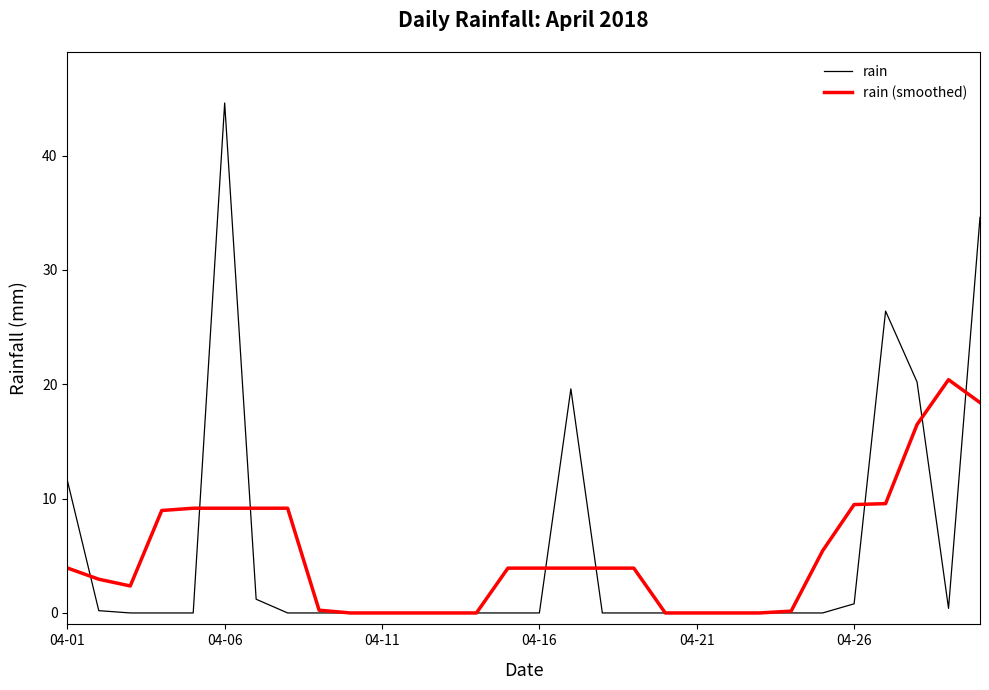

Rank the series by their maximum value, from lowest to highest.

rain (smoothed), rain